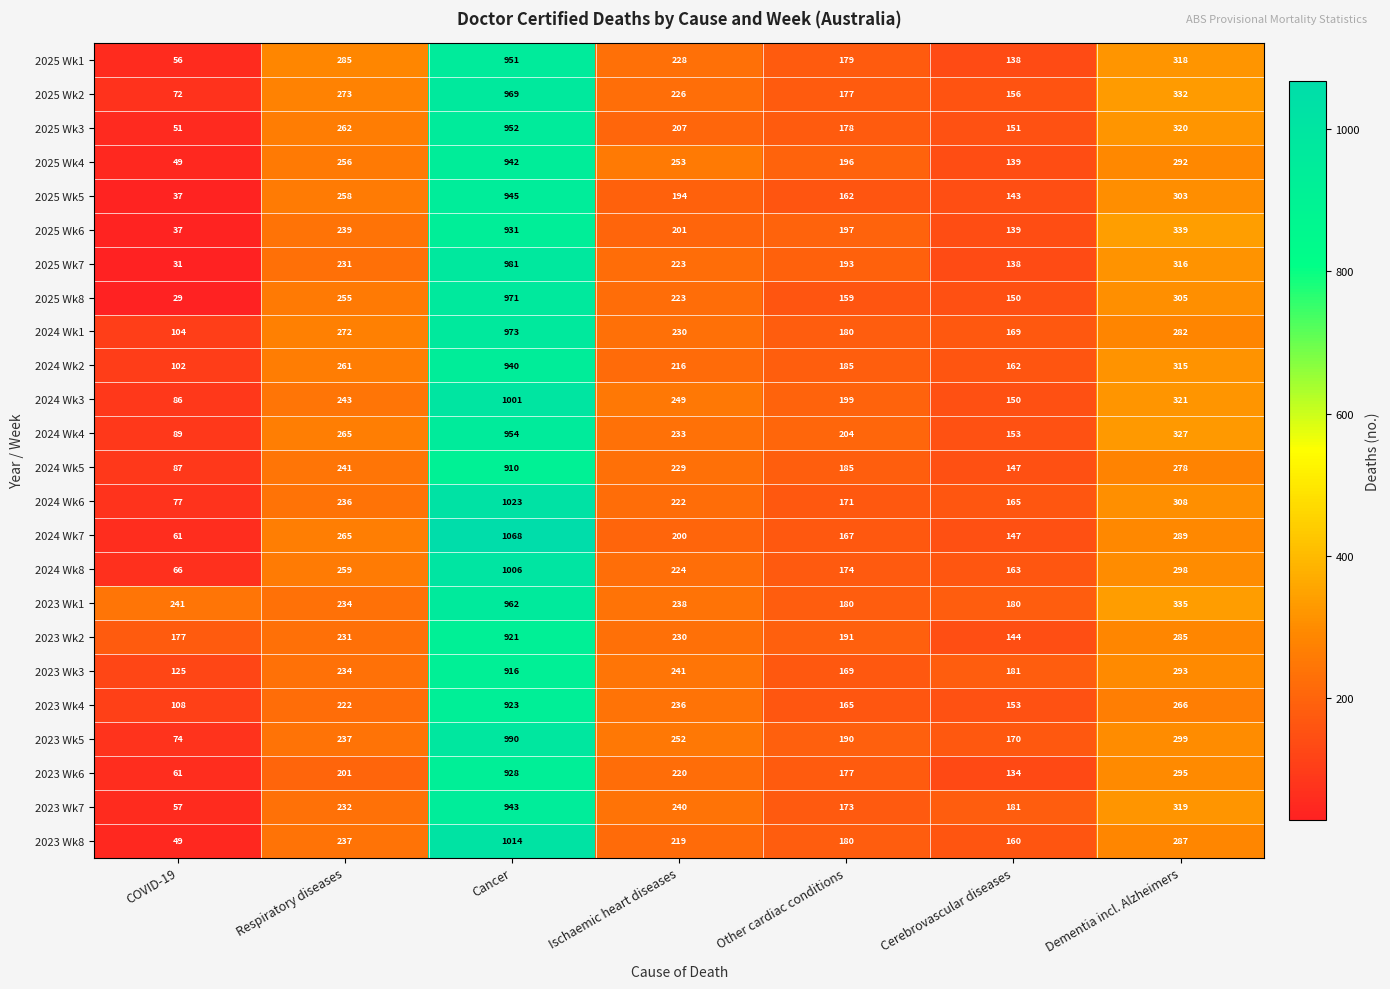

What is the difference between the maximum and minimum values in the 2025 Wk7 series?

950